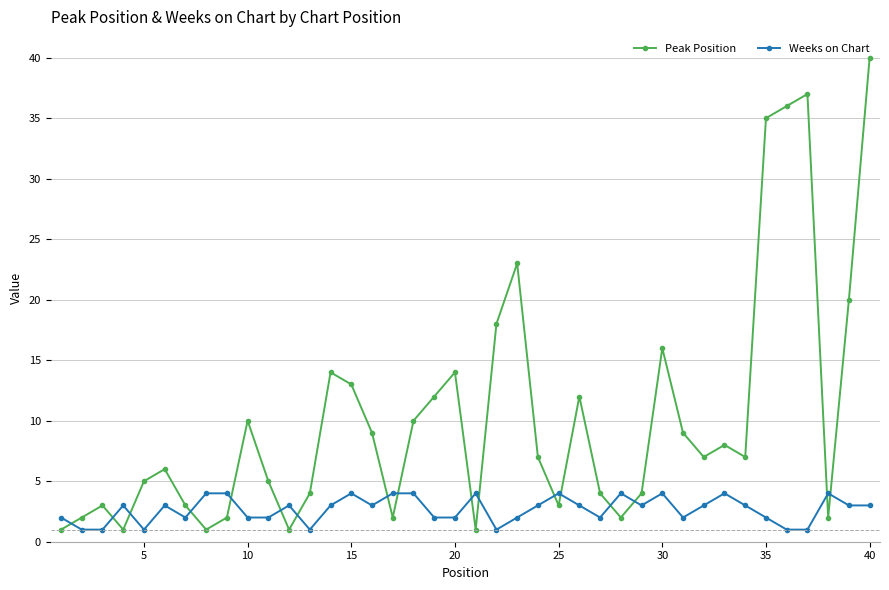

True or false: Peak Position has more than 0 points higher than both neighbors.

True